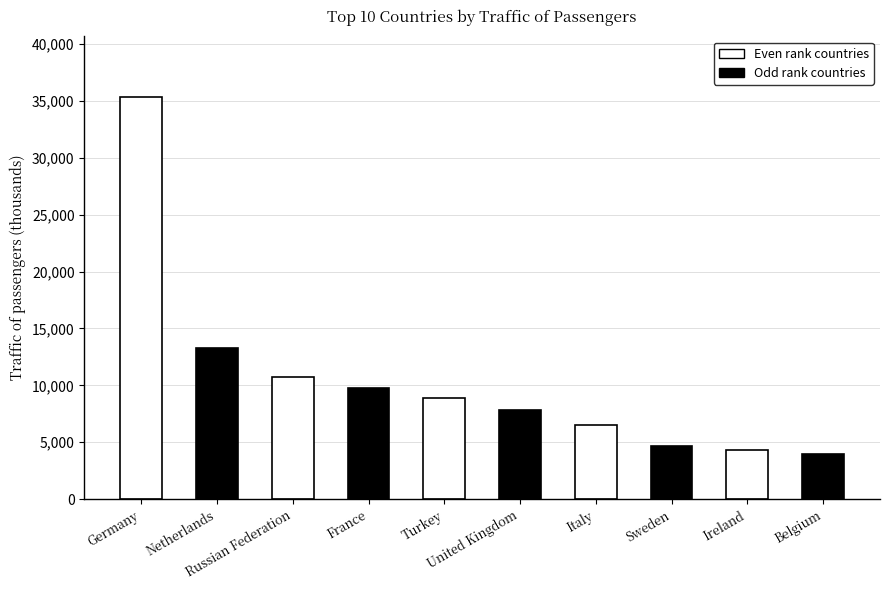

What is the minimum value shown in the chart?

3934